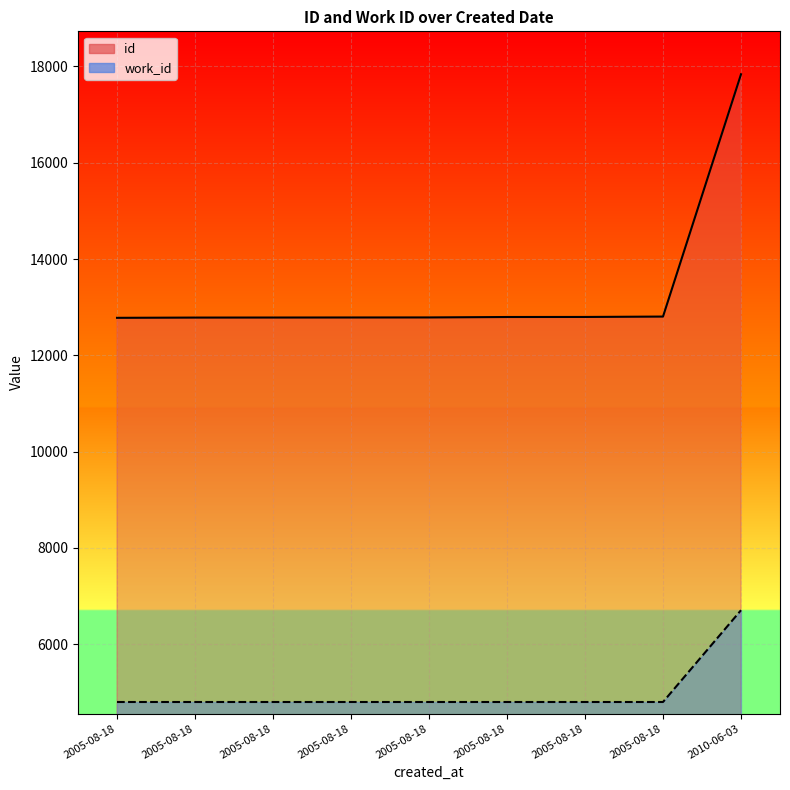

What value does the id series have at 2005-08-18, to the nearest 50?

12800